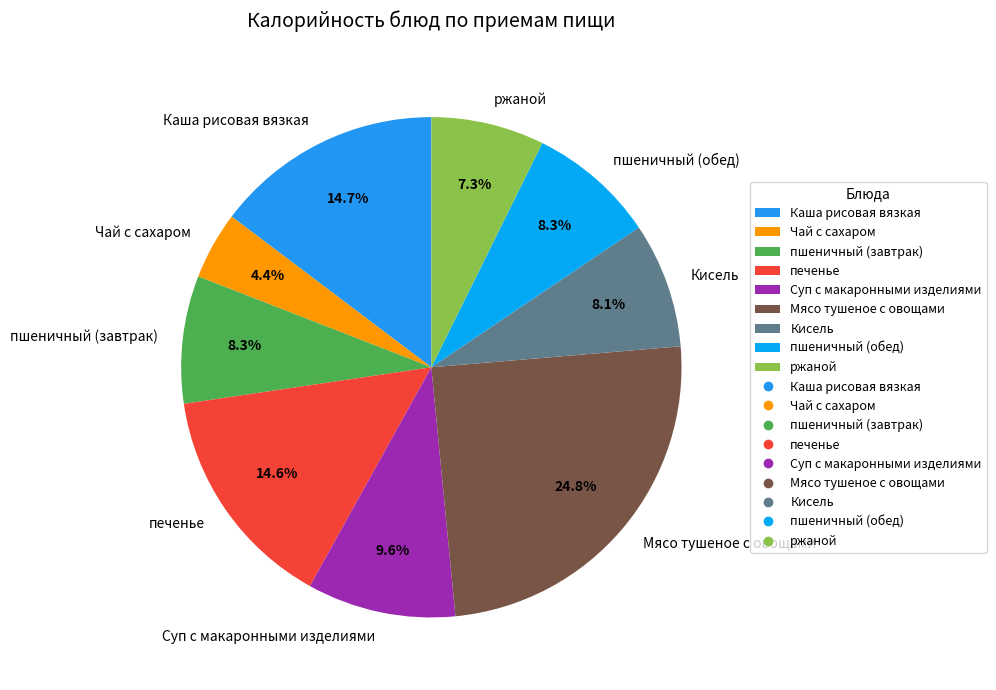

How much of the chart is everything except ржаной?

92.7%